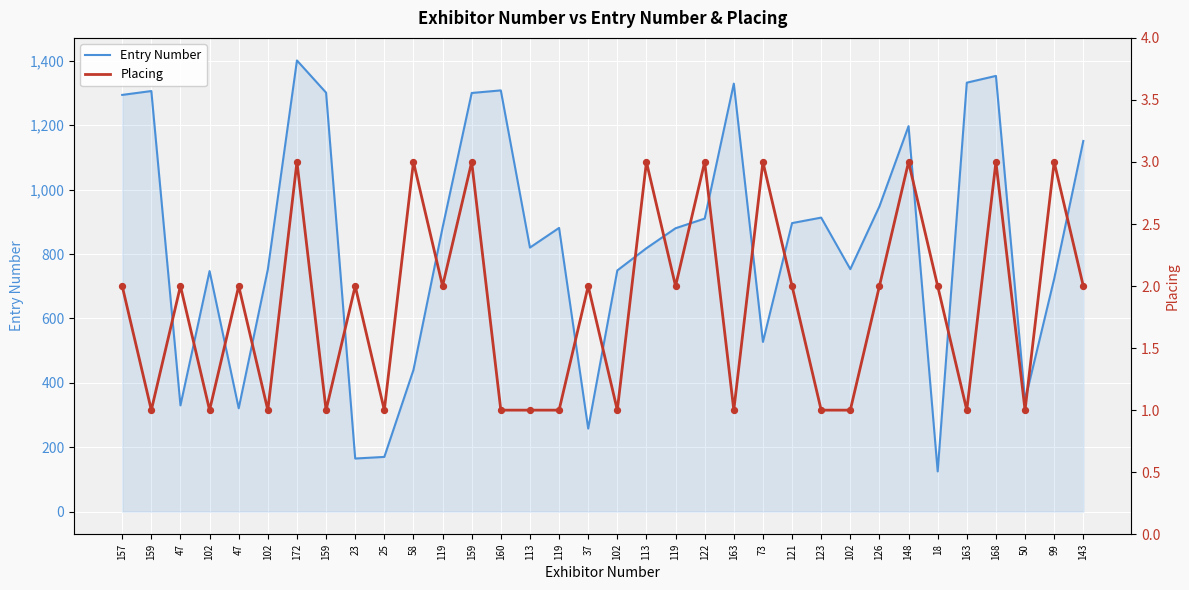

Is the value of Placing at 99 greater than the value of Entry Number at 143?

No